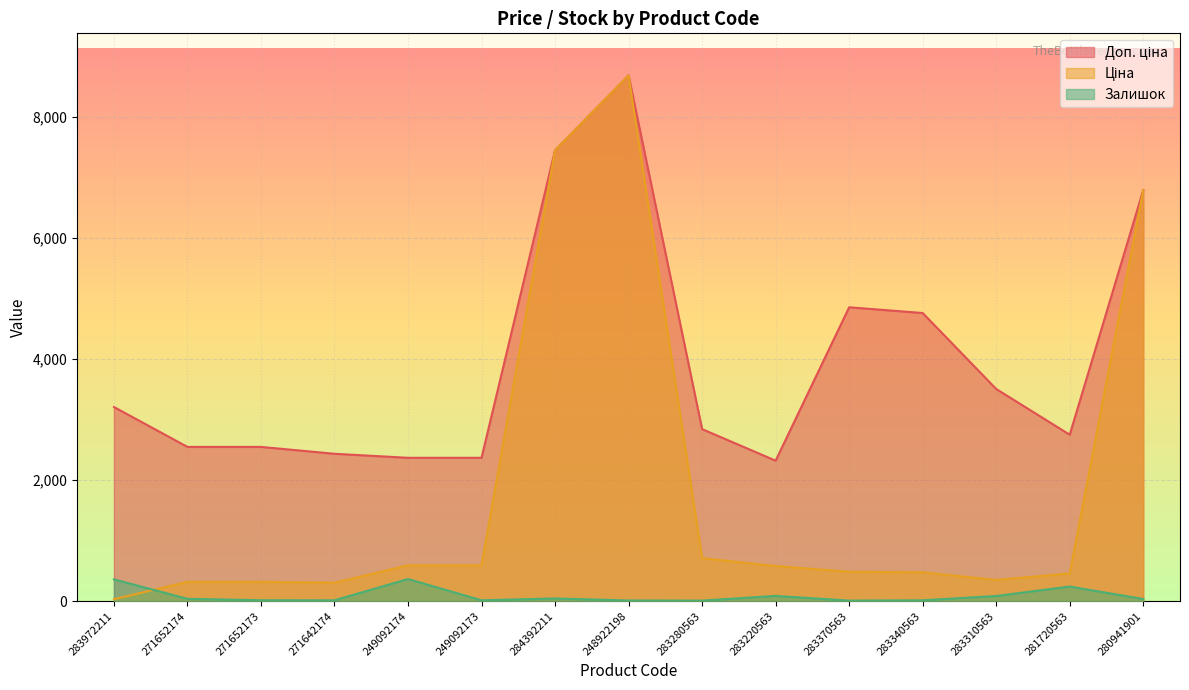

The value of Доп. ціна at 283370563 is 4851.4. True or false?

True